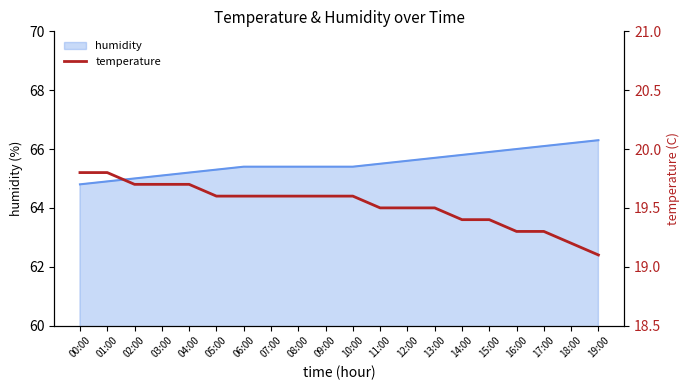

The humidity series shows 95.9 at 03:00. True or false?

False